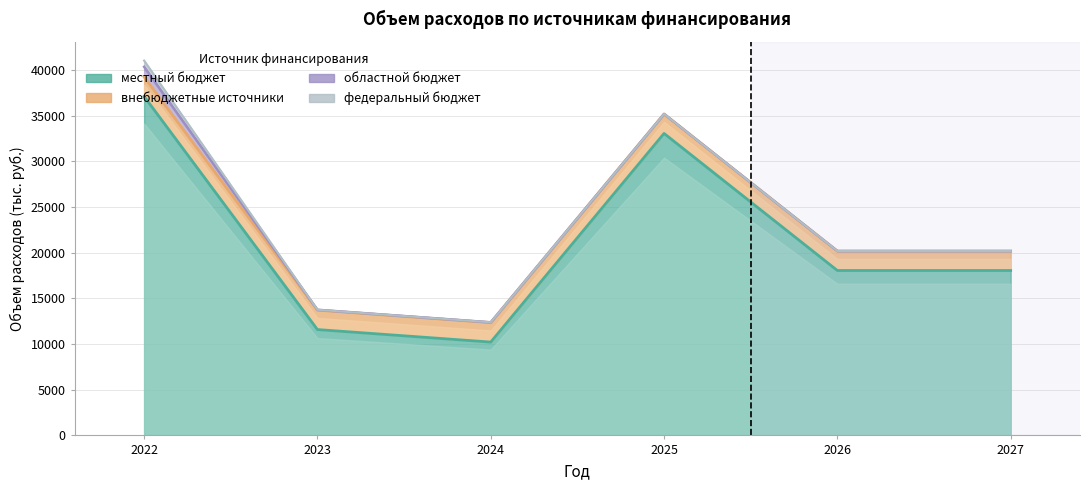

True or false: областной бюджет has more than 1 interior local peaks.

False